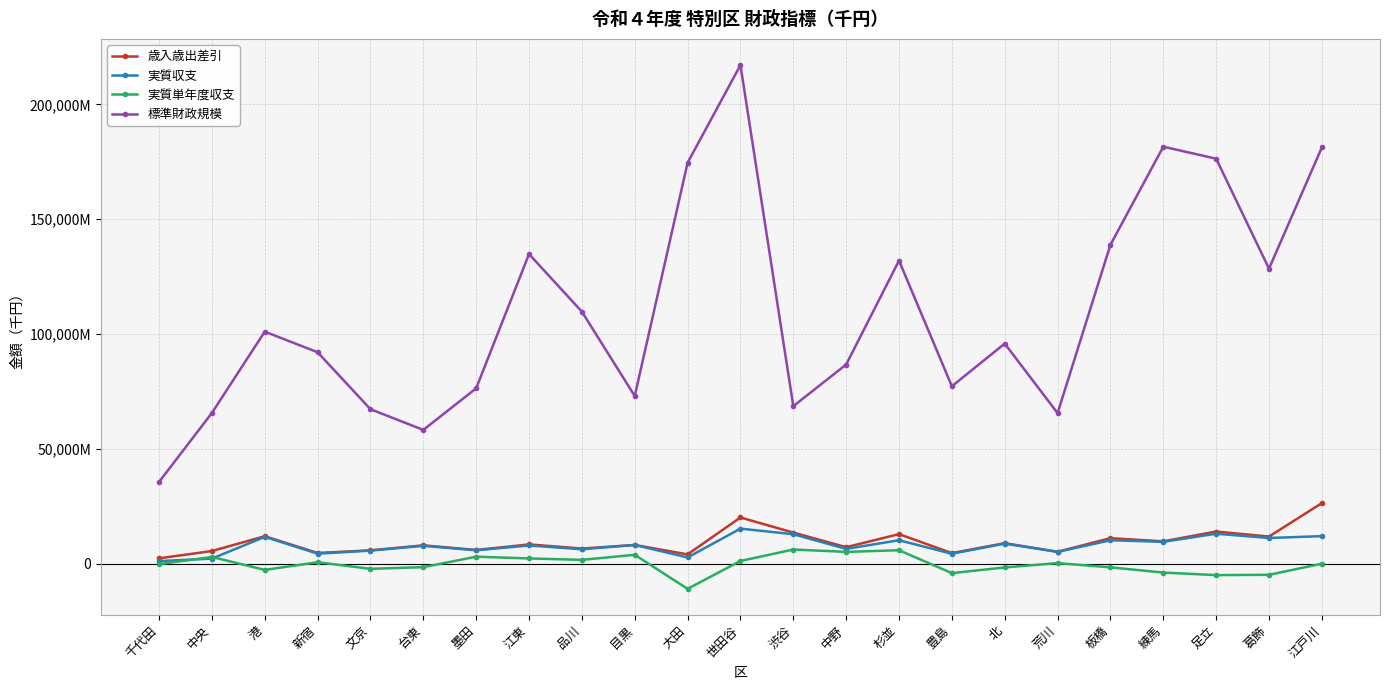

Which series changed the most between 中央 and 品川?

標準財政規模